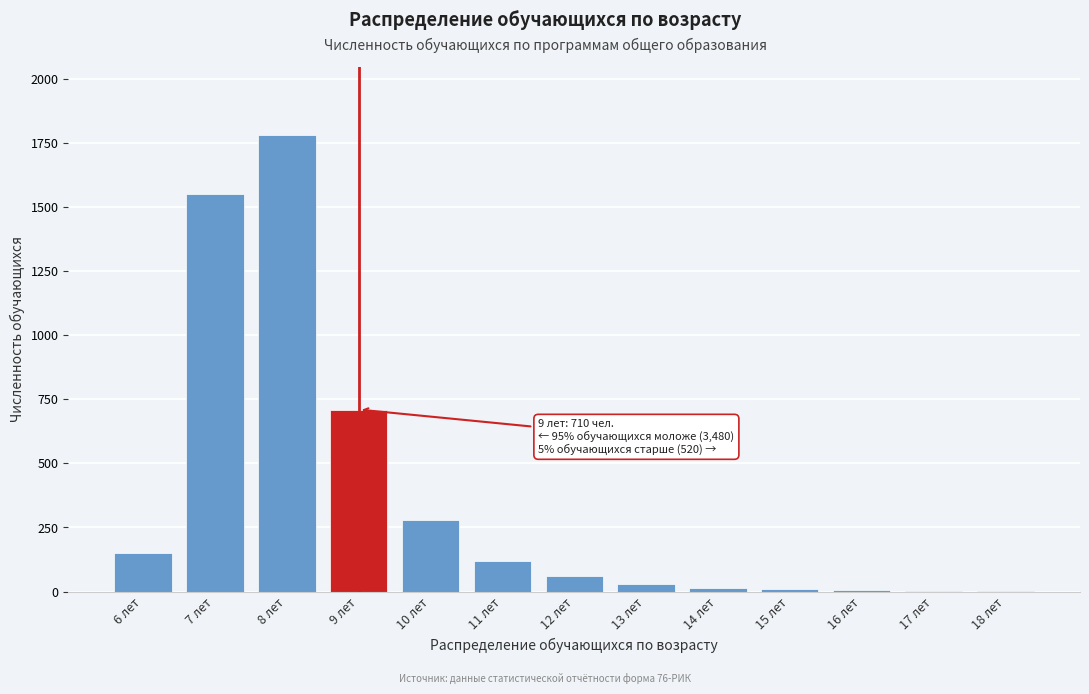

Which label corresponds to the largest value in the chart?

8 лет